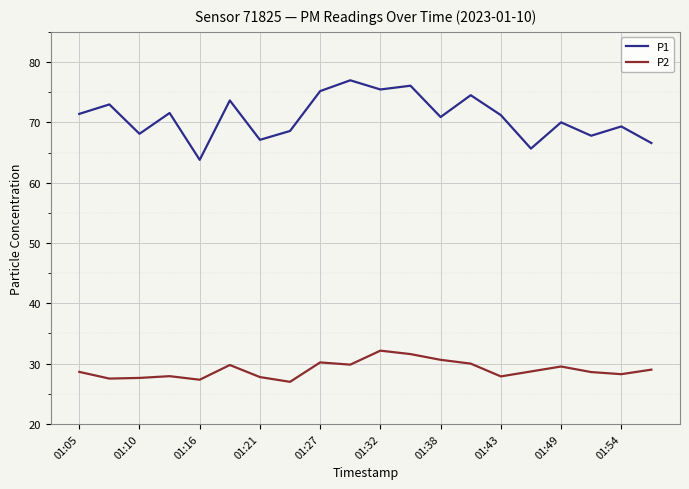

At how many categories does at least one series exceed 50?

20